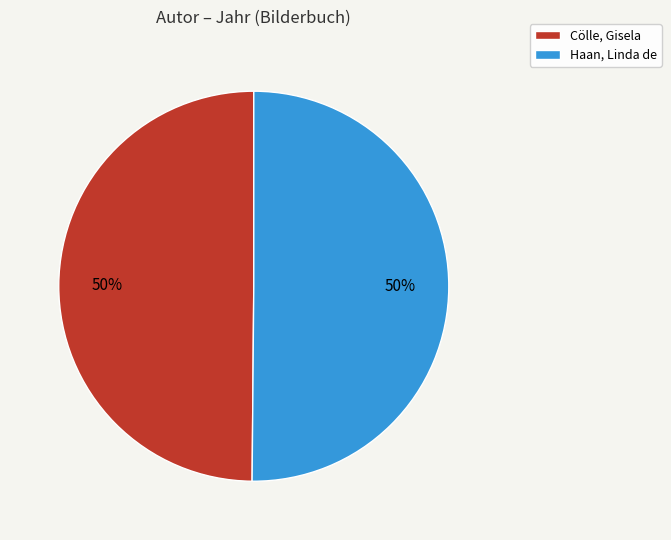

Approximately how many times larger is the value at Haan, Linda de compared to Cölle, Gisela?

1.0